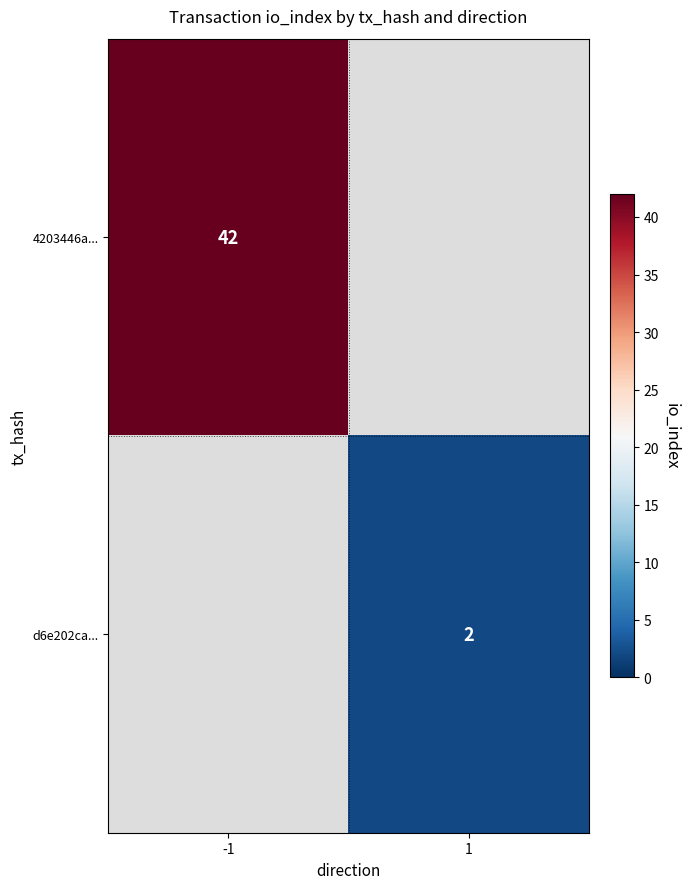

The value of d6e202ca... at 1 is 1. True or false?

False